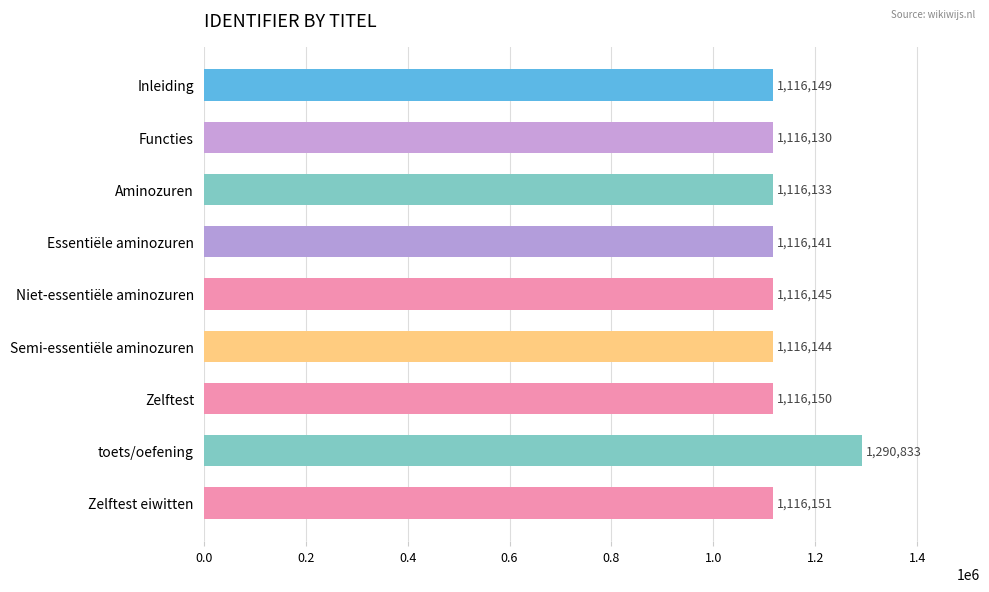

Reading top to bottom, what are all the values shown in this chart?

1116149	1116130	1116133	1116141	1116145	1116144	1116150	1290833	1116151